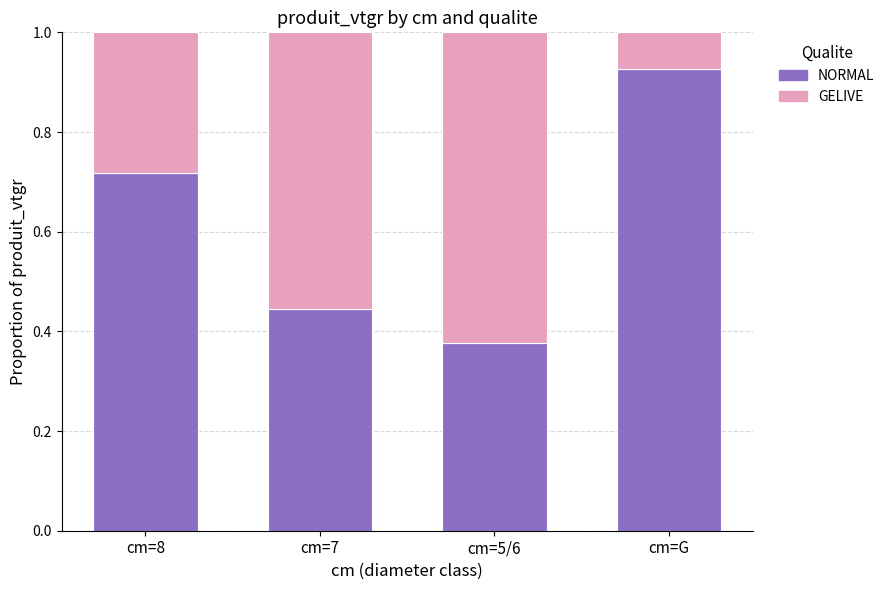

How many bars are there in total?

4